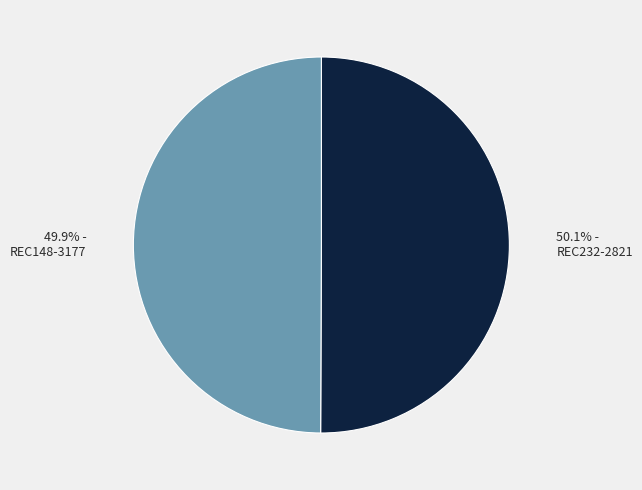

Does any single category account for the majority?

Yes